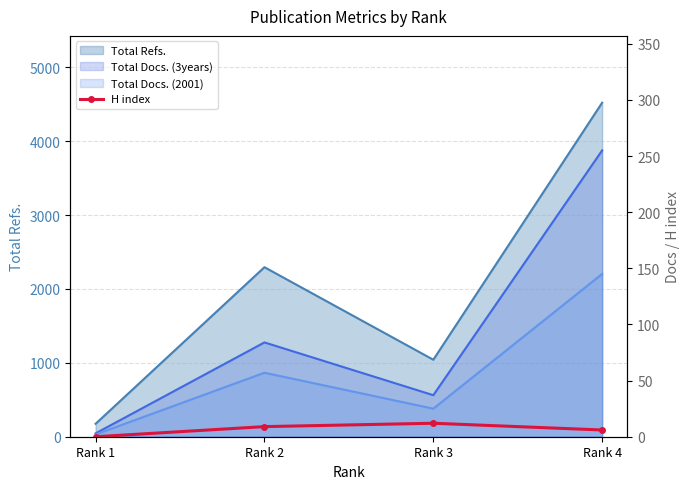

How many data points are above 9?

1